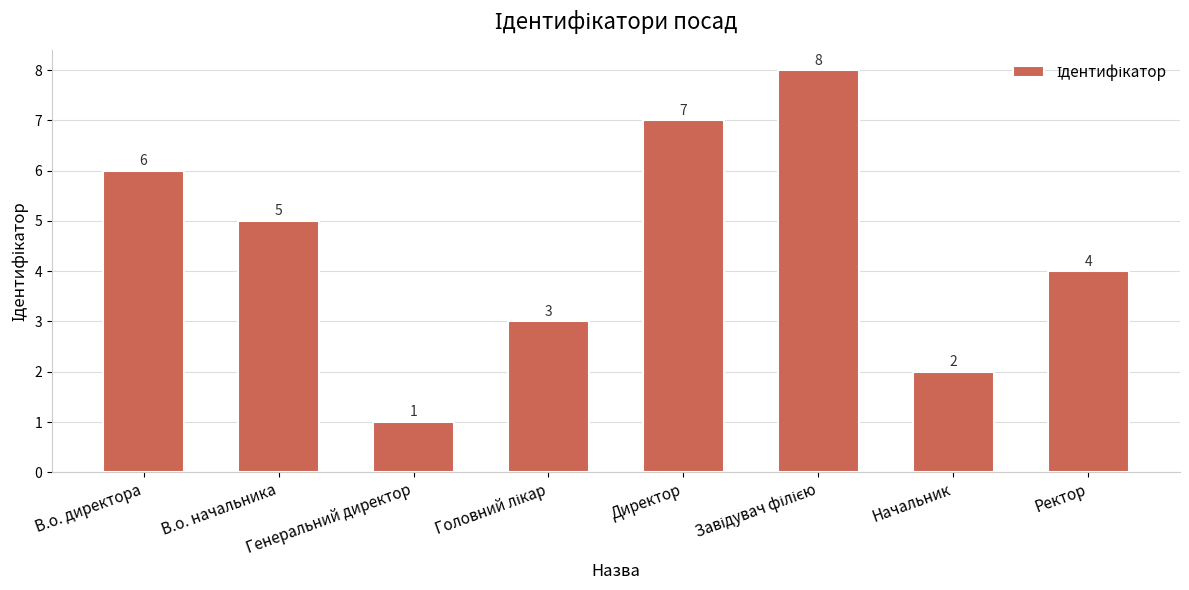

Which has a higher value, Генеральний директор or Ректор?

Ректор